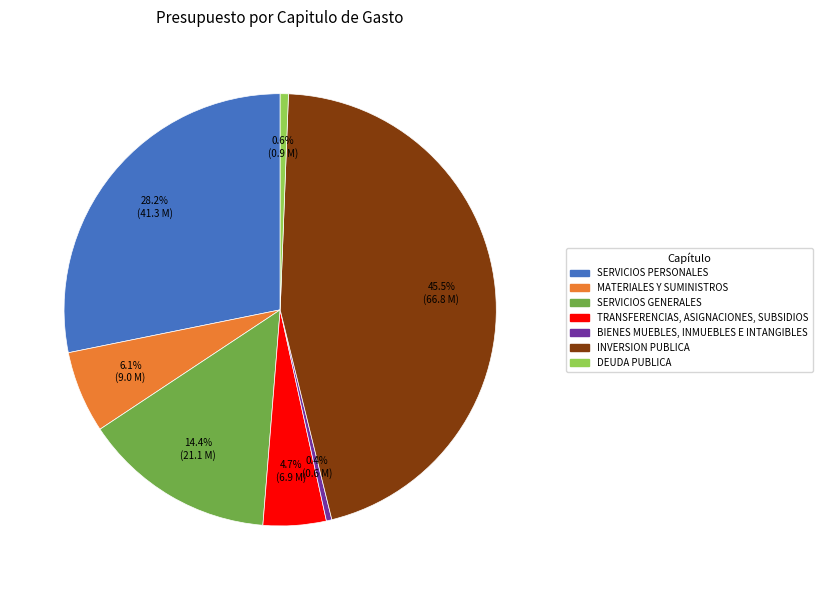

True or false: MATERIALES Y SUMINISTROS accounts for 6% of the total.

True